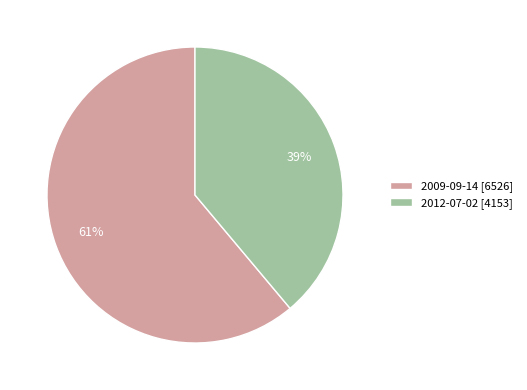

How many slices are in this pie chart?

2